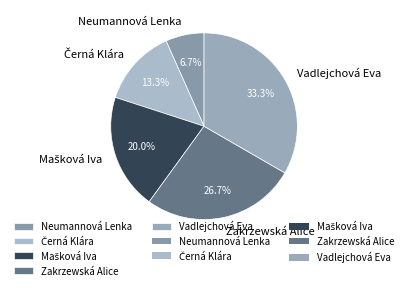

Between Zakrzewská Alice and Neumannová Lenka, which is larger?

Zakrzewská Alice